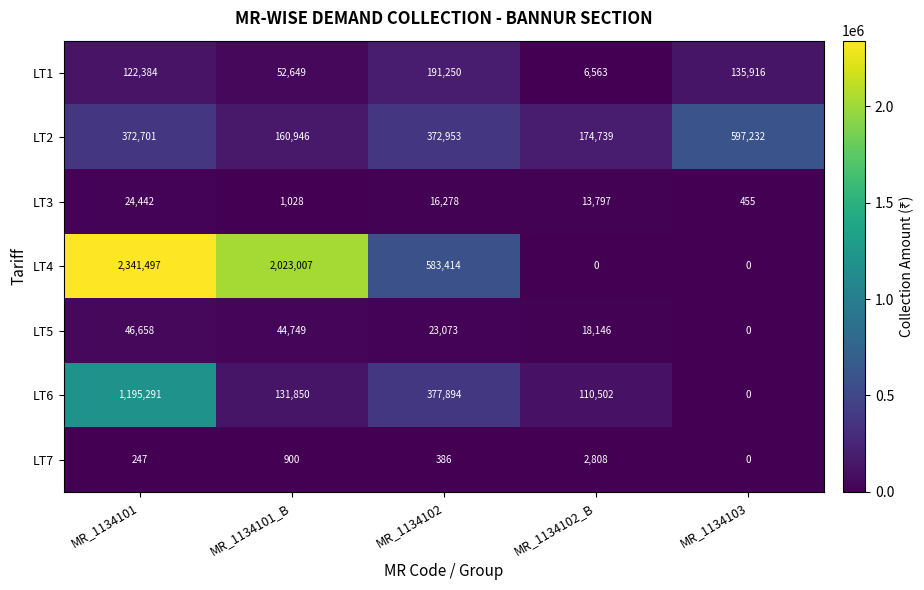

Between MR_1134101_B and MR_1134102, which series saw the biggest shift?

LT4